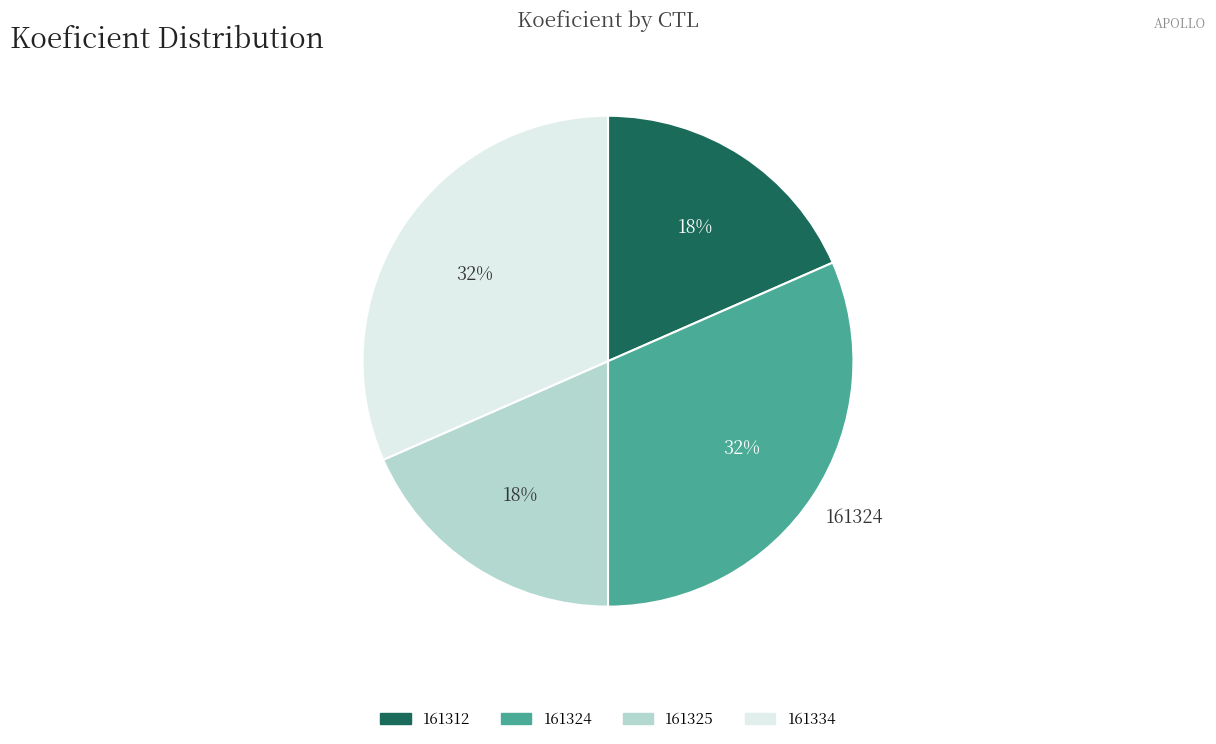

To the nearest percent, what is the combined percentage of 161325 and 161324?

50%